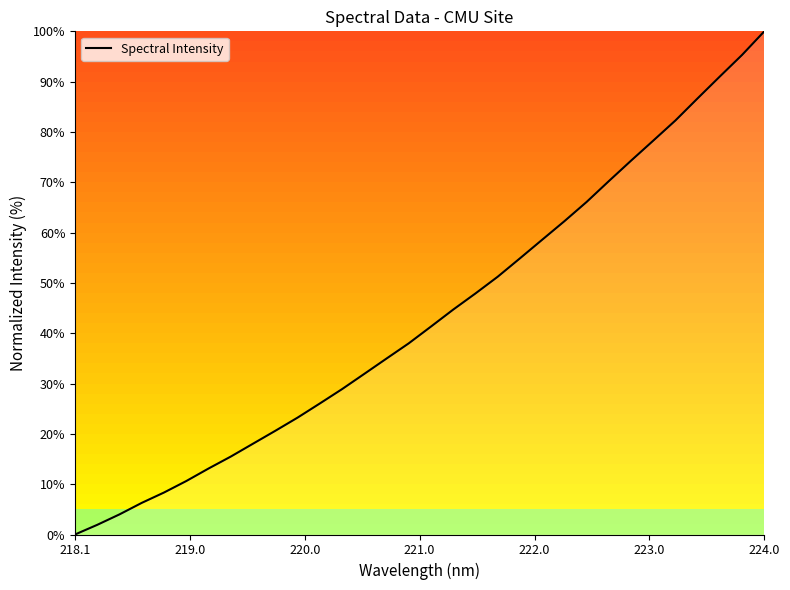

What is the maximum value shown in the chart?

100.0